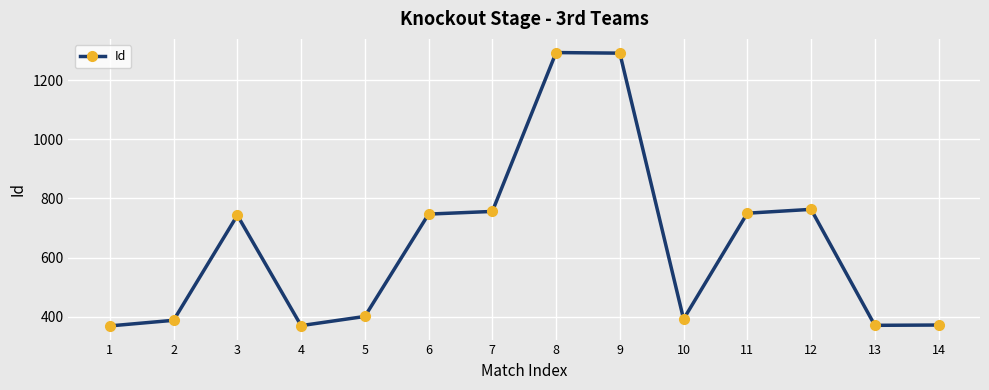

What is the difference between the second highest and second lowest values?

921